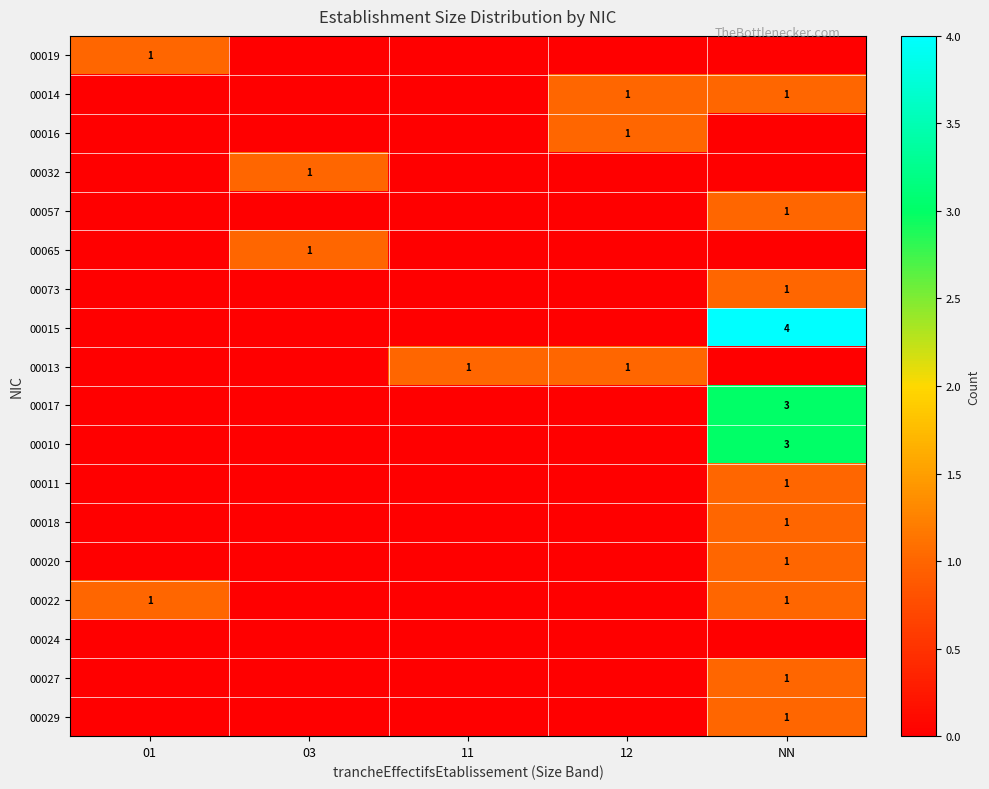

The 00013 series shows 1 at 12. True or false?

True